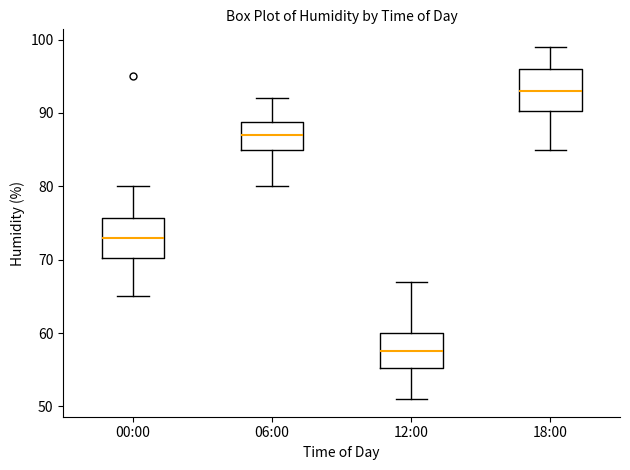

Where is the lower edge of the box for 18:00 on the y-axis? The values are not printed on the chart, so give them approximately, as read against the axis.

90